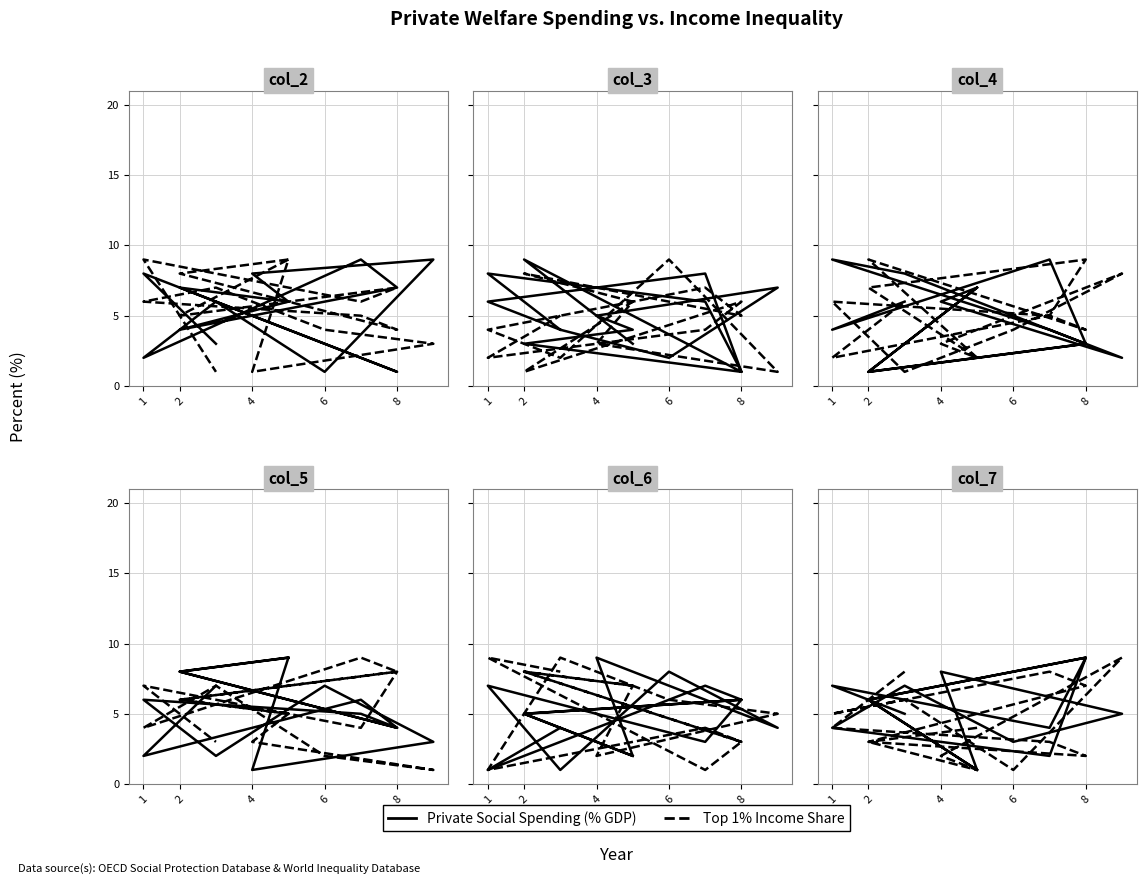

After their last crossing, which series has the higher values: Private Social Spending (% GDP) or Top 1% Income Share?

Top 1% Income Share